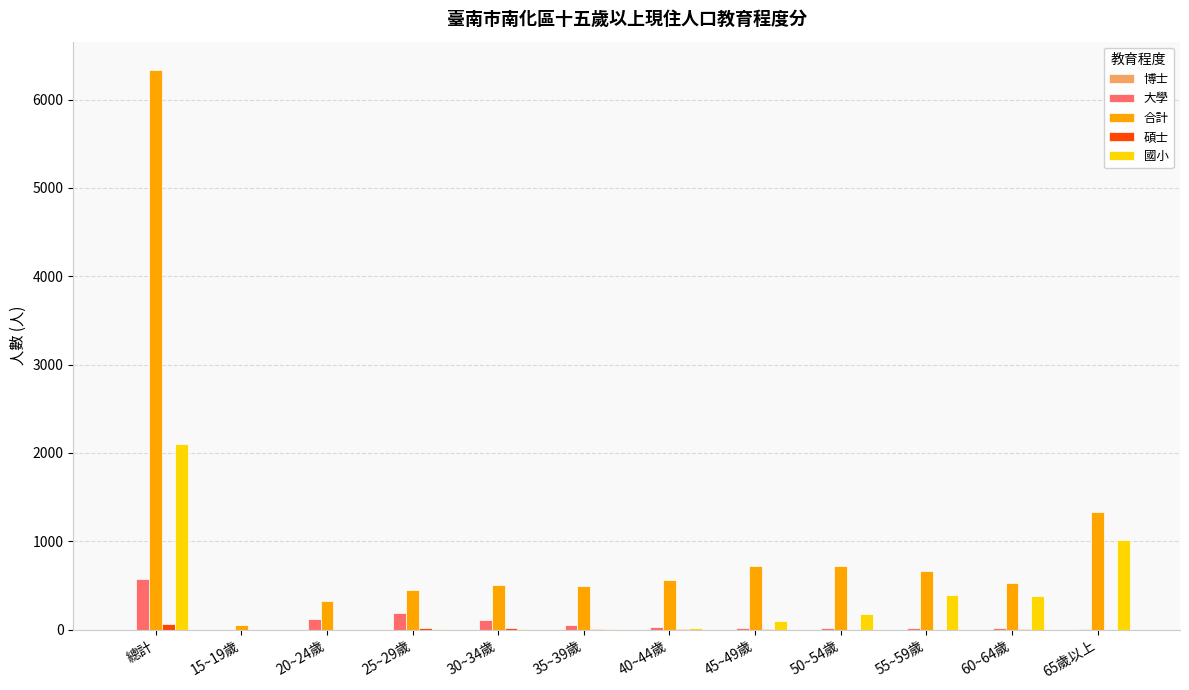

What is the greatest value displayed?

6338